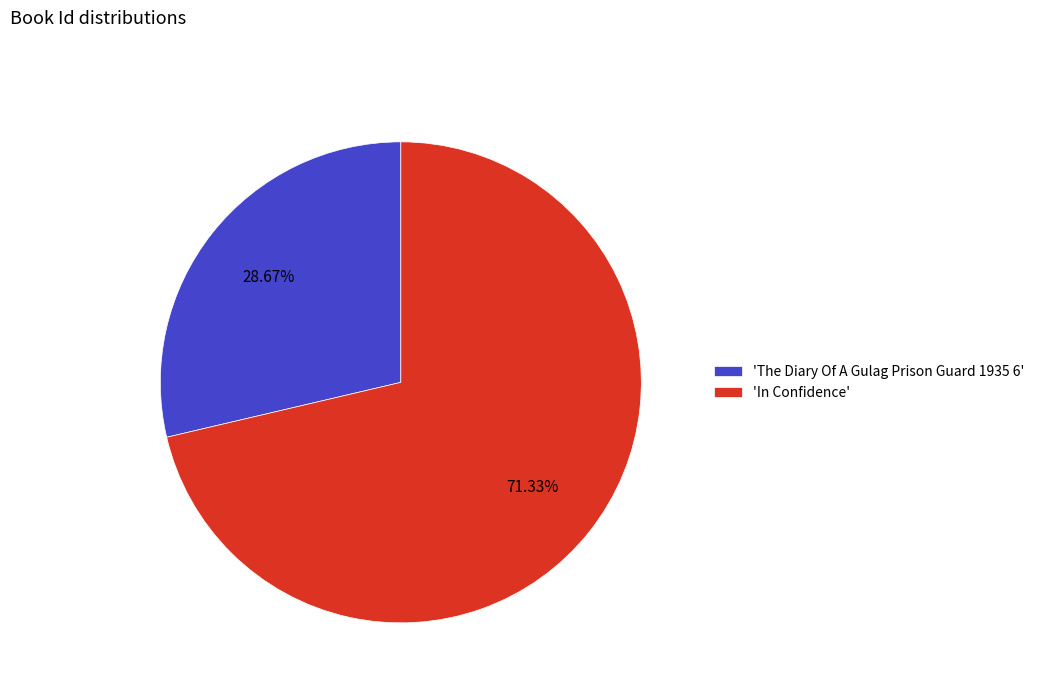

Which category has the biggest portion of the pie?

'In Confidence'